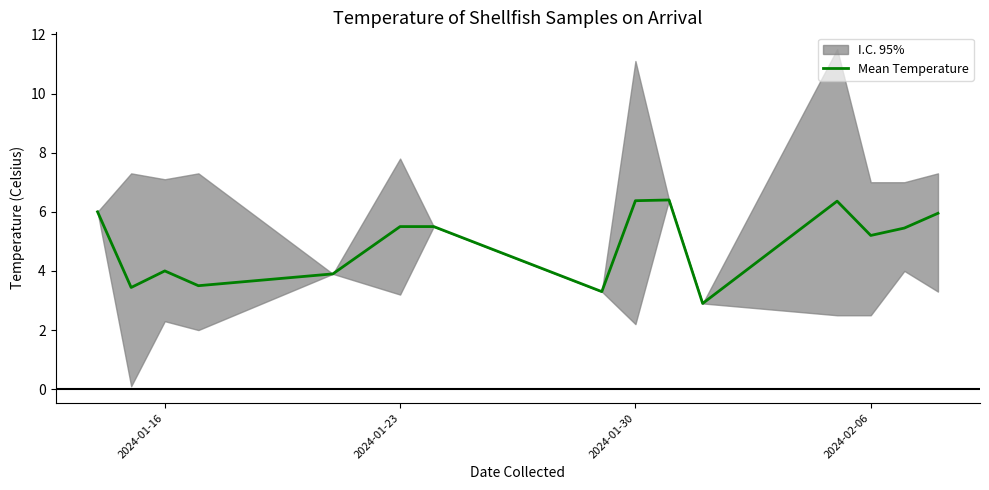

How many lines are shown in the chart?

1